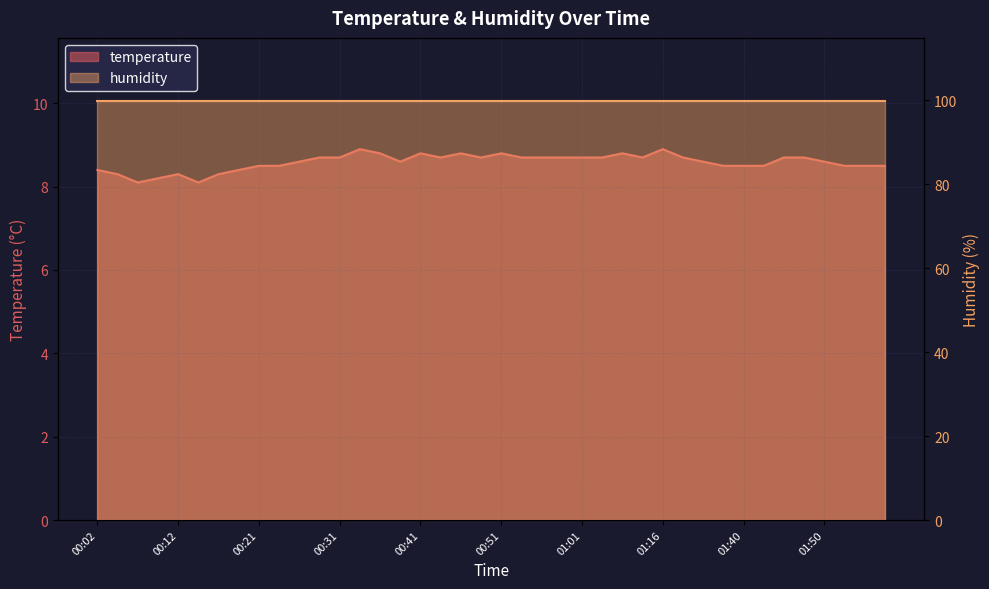

How many interior local peaks (higher than both neighbors) does the data have?

7